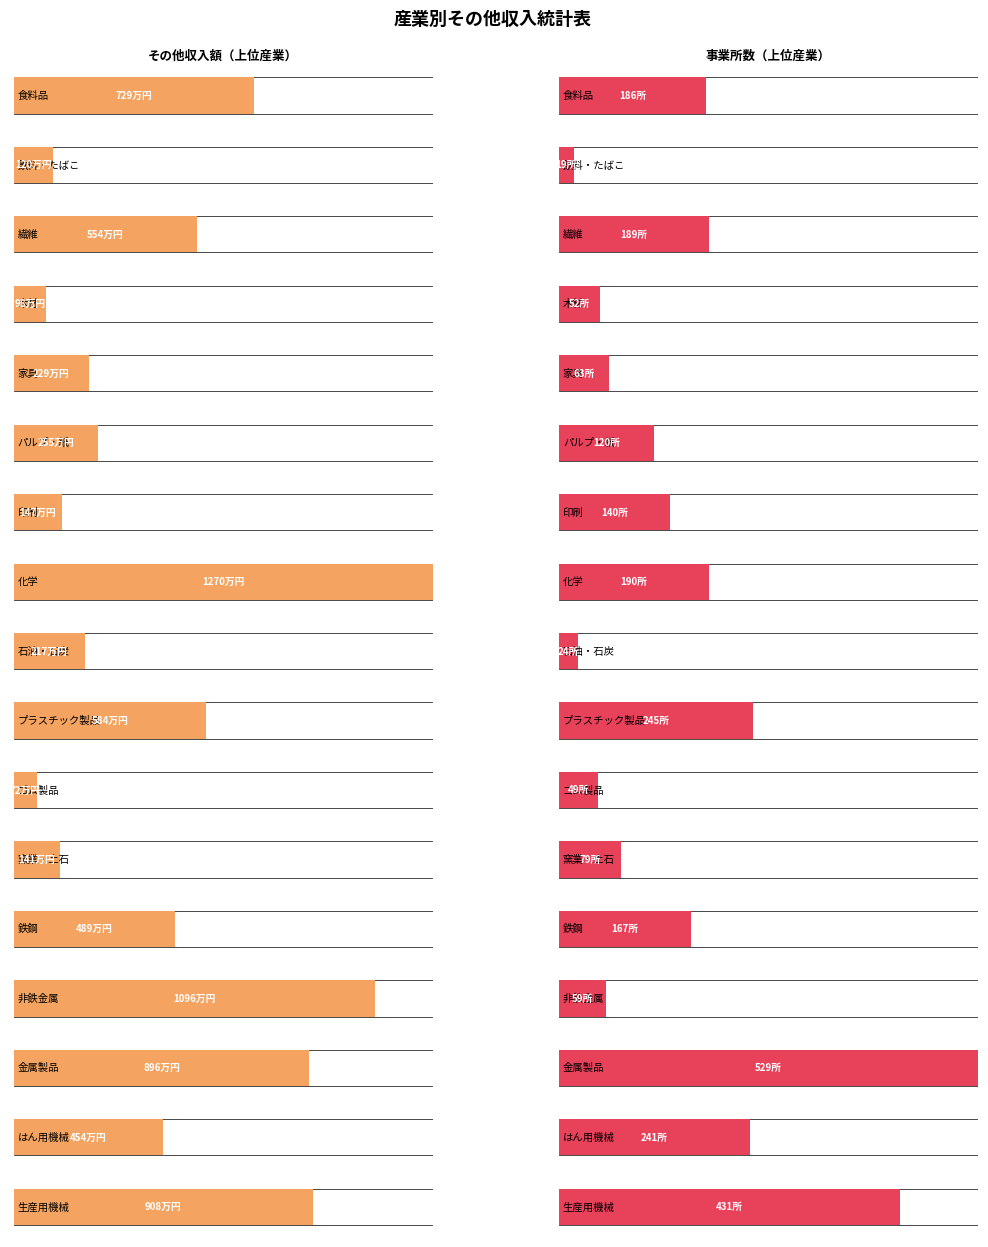

At which category is the sum across all series the highest?

化学